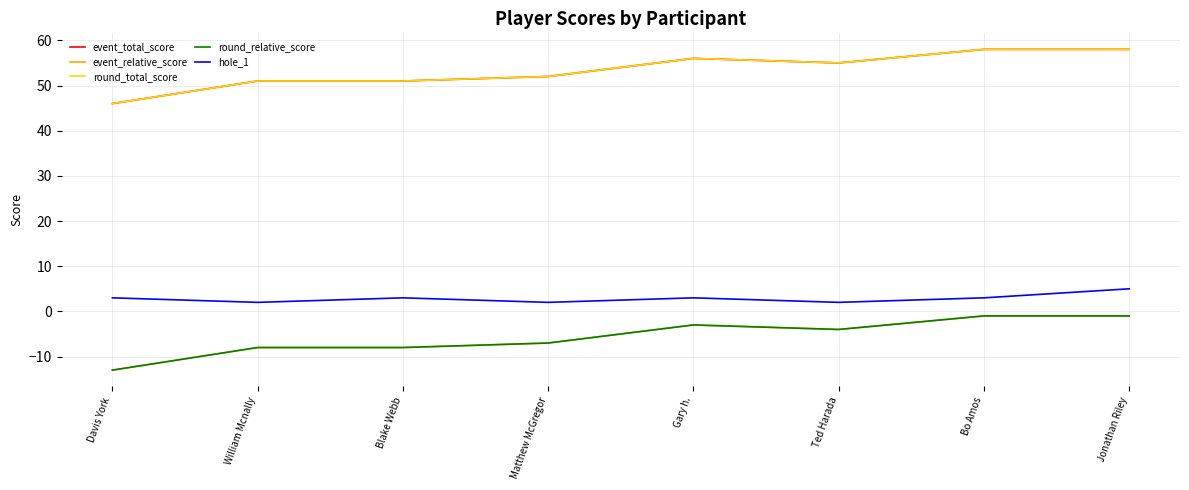

Is this an area chart (filled region under the line)?

No